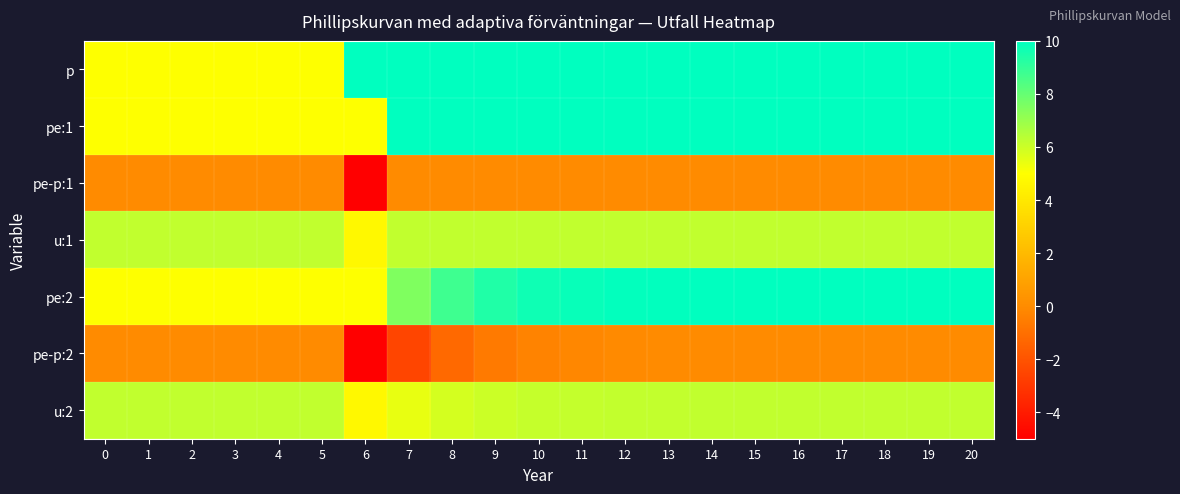

What is the spread (max minus min) of values at 15?

10.0